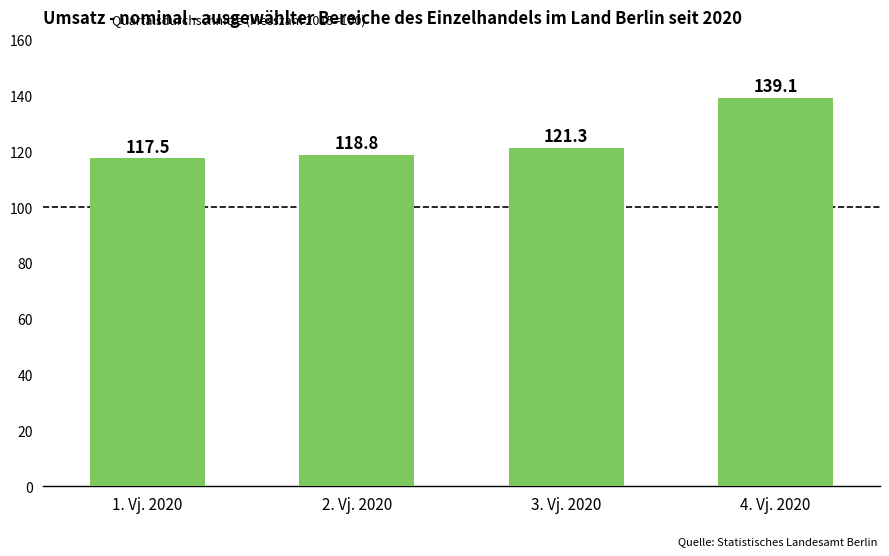

How many values are below 121?

2